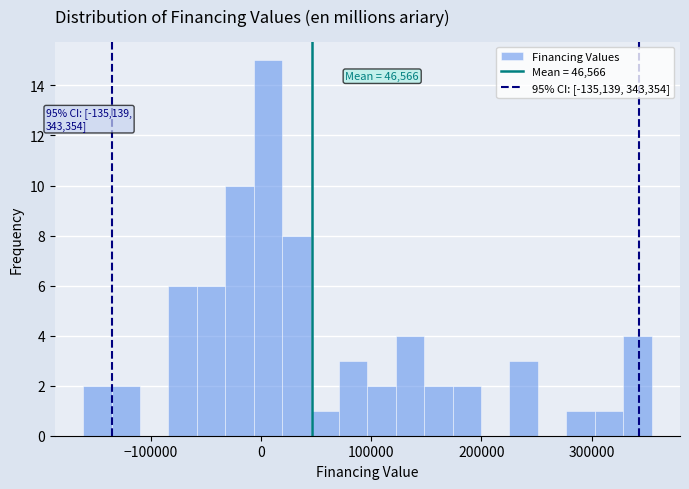

Read against the x-axis, roughly where is the centre of the tallest bar?

10000